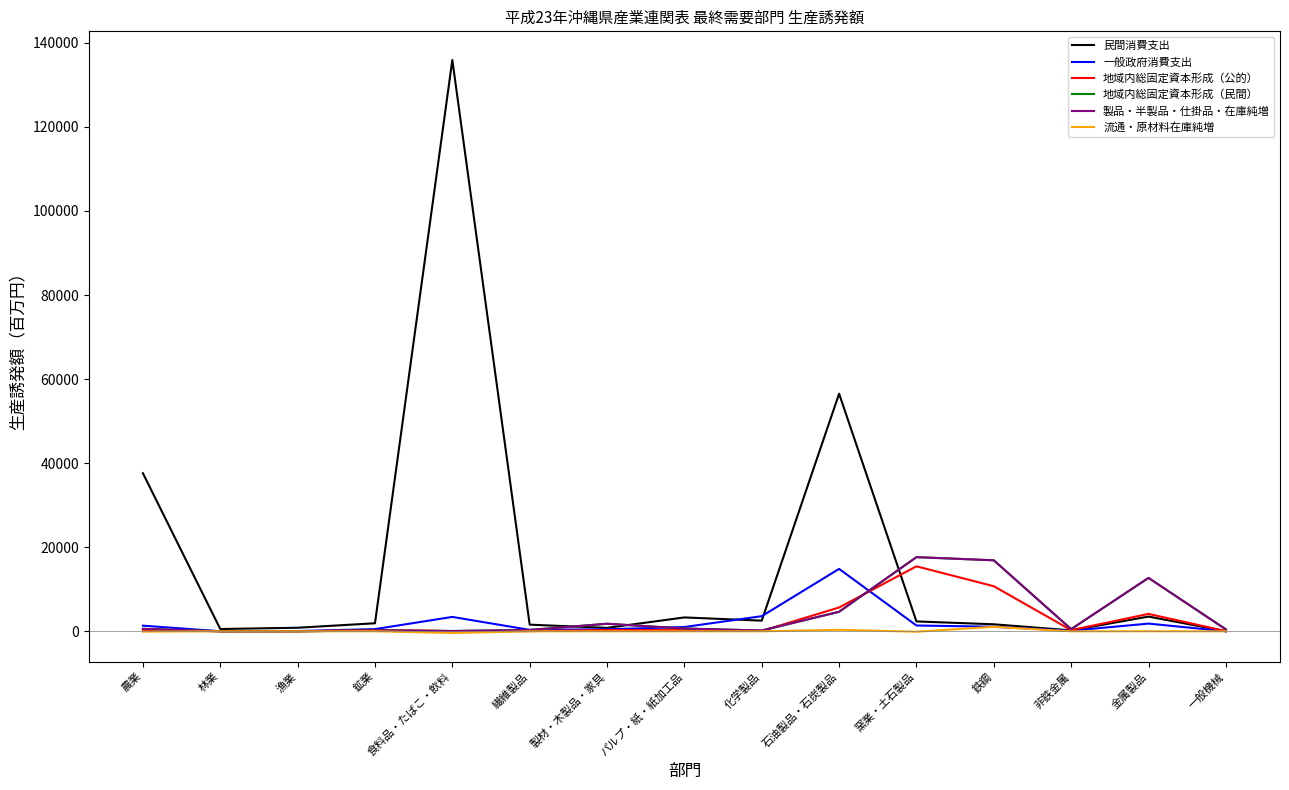

Which series has the largest total across all categories?

民間消費支出